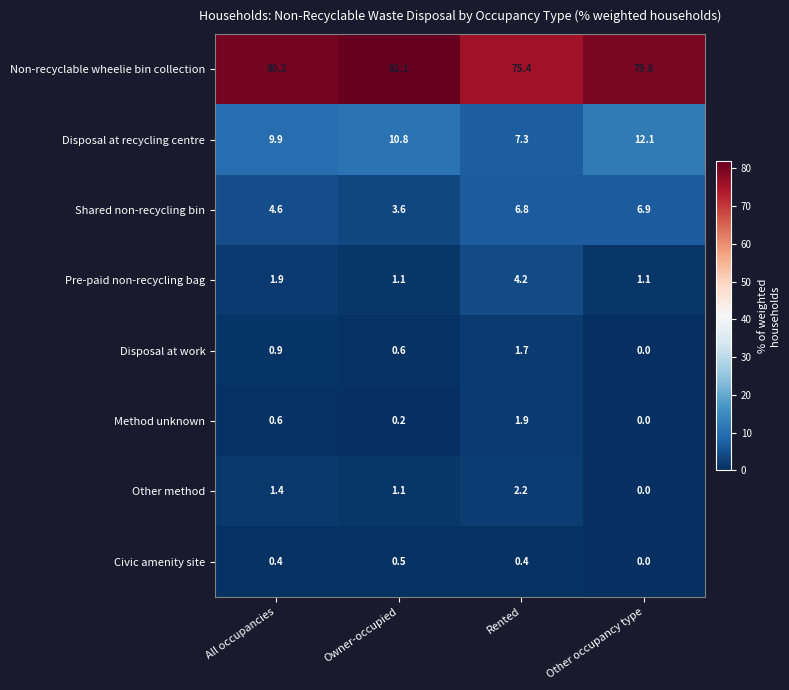

List the labels in order of Shared non-recycling bin value, smallest first.

Owner-occupied, All occupancies, Rented, Other occupancy type